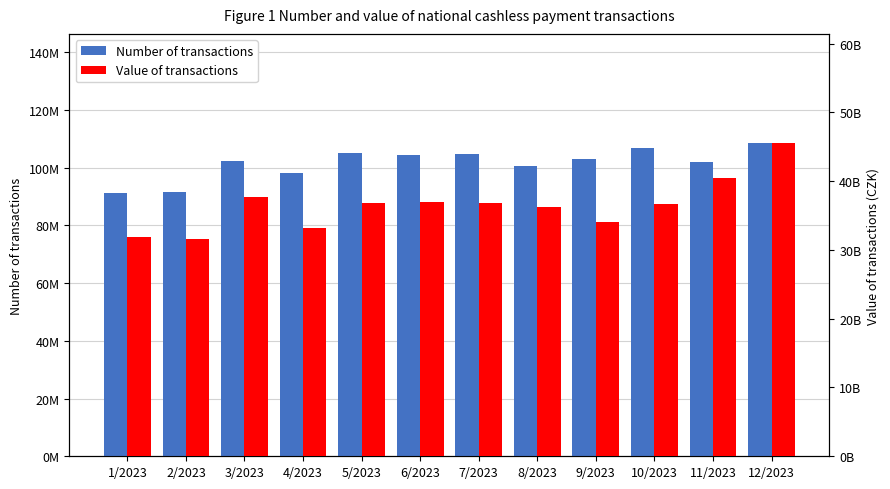

List the series in order of their overall mean, lowest first.

Number of transactions, Value of transactions